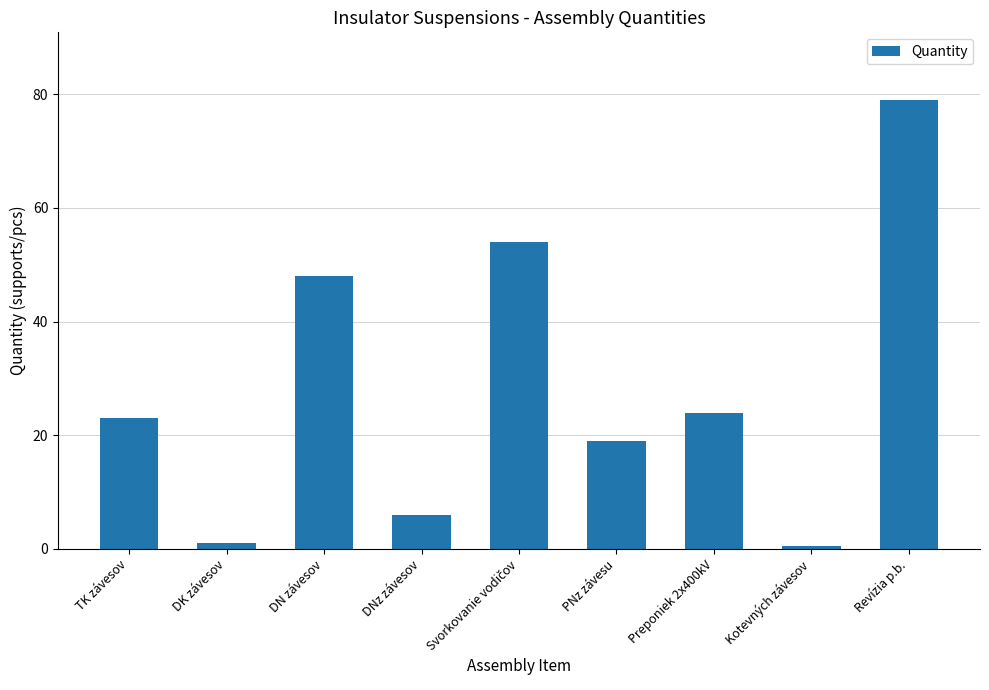

What is the ratio of the value at Revízia p.b. to the value at TK závesov?

3.4